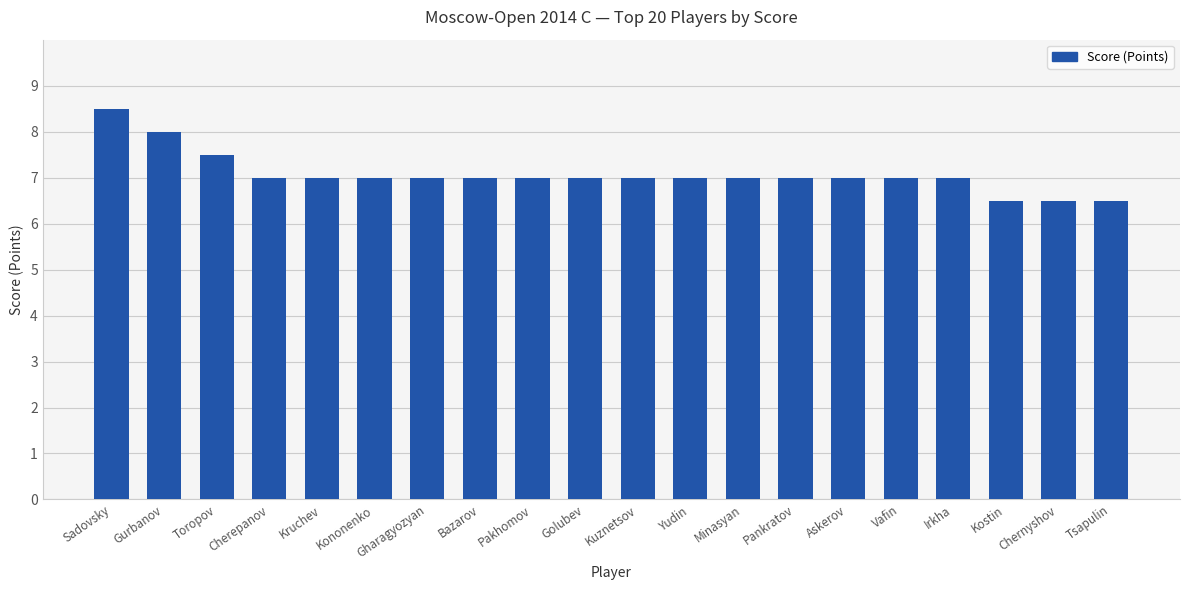

What is the approximate value at Kononenko?

7.0